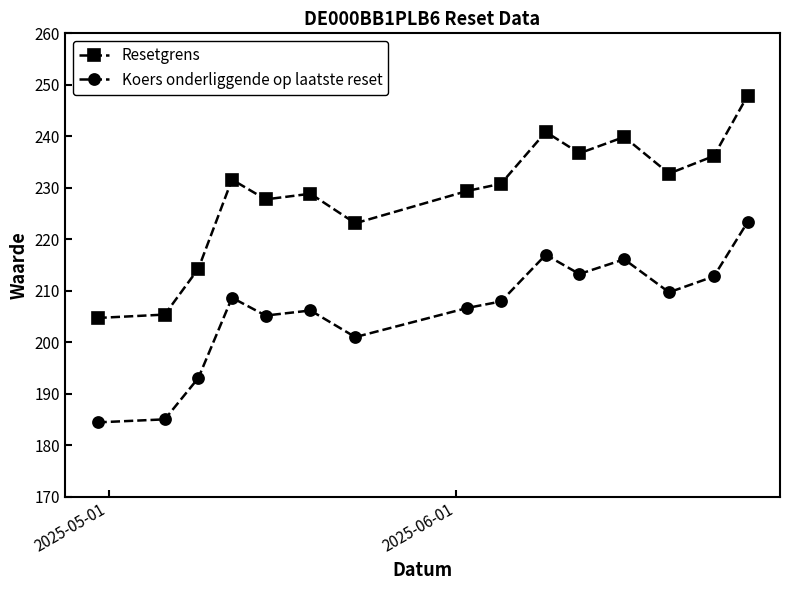

How many lines are shown in the chart?

2